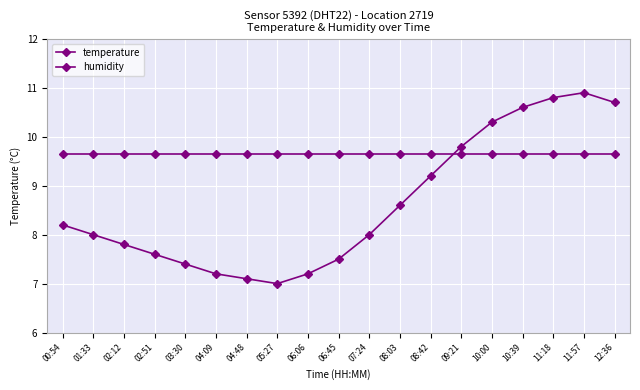

Count the number of data series in this chart.

2